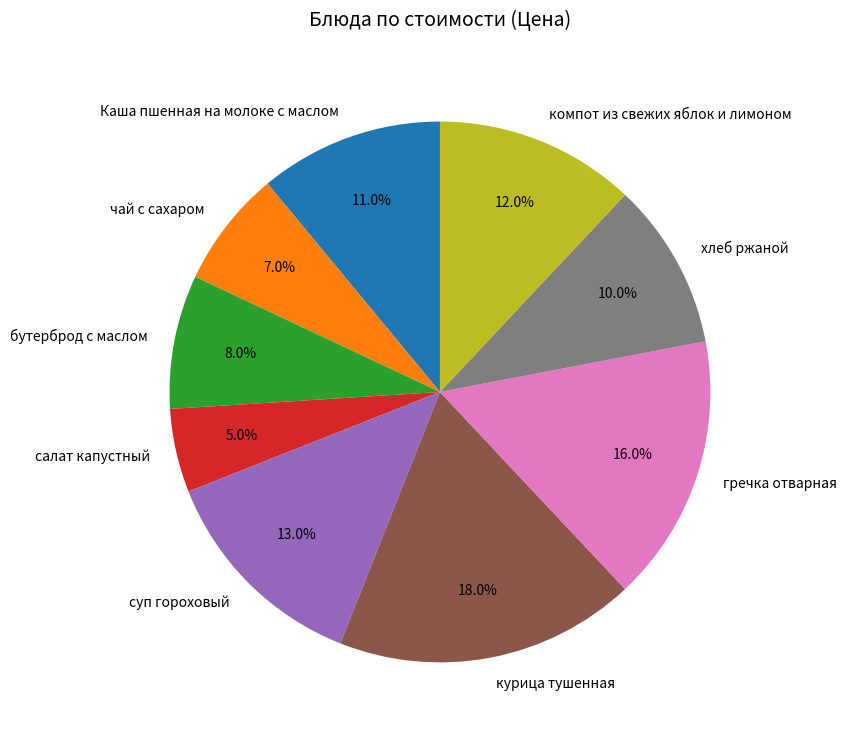

Which slice is the largest?

курица тушенная